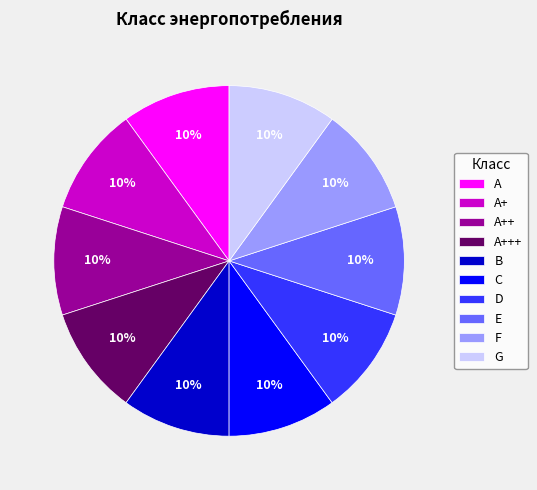

Combined, do A+++ and D account for over 50%?

No